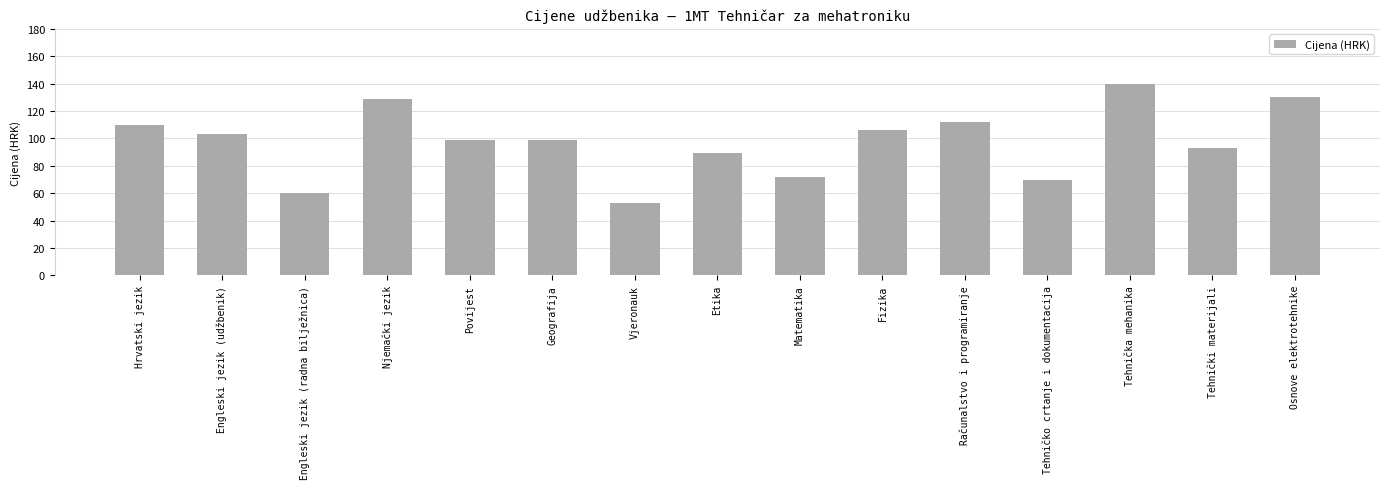

What is the average value?

97.7